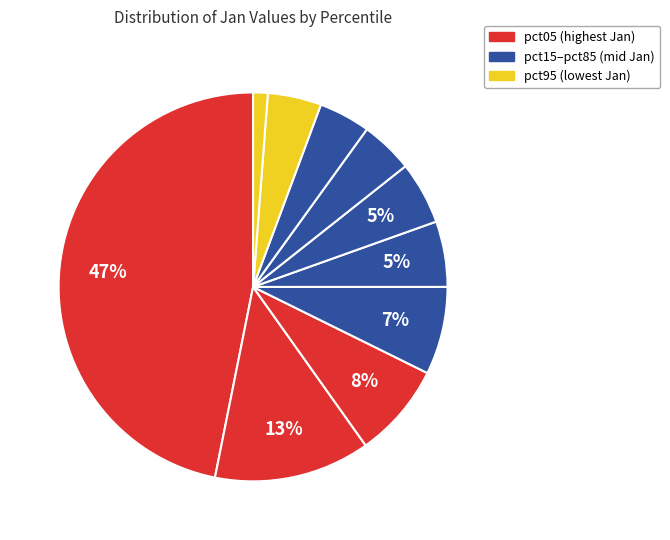

How many segments does this pie chart have?

10